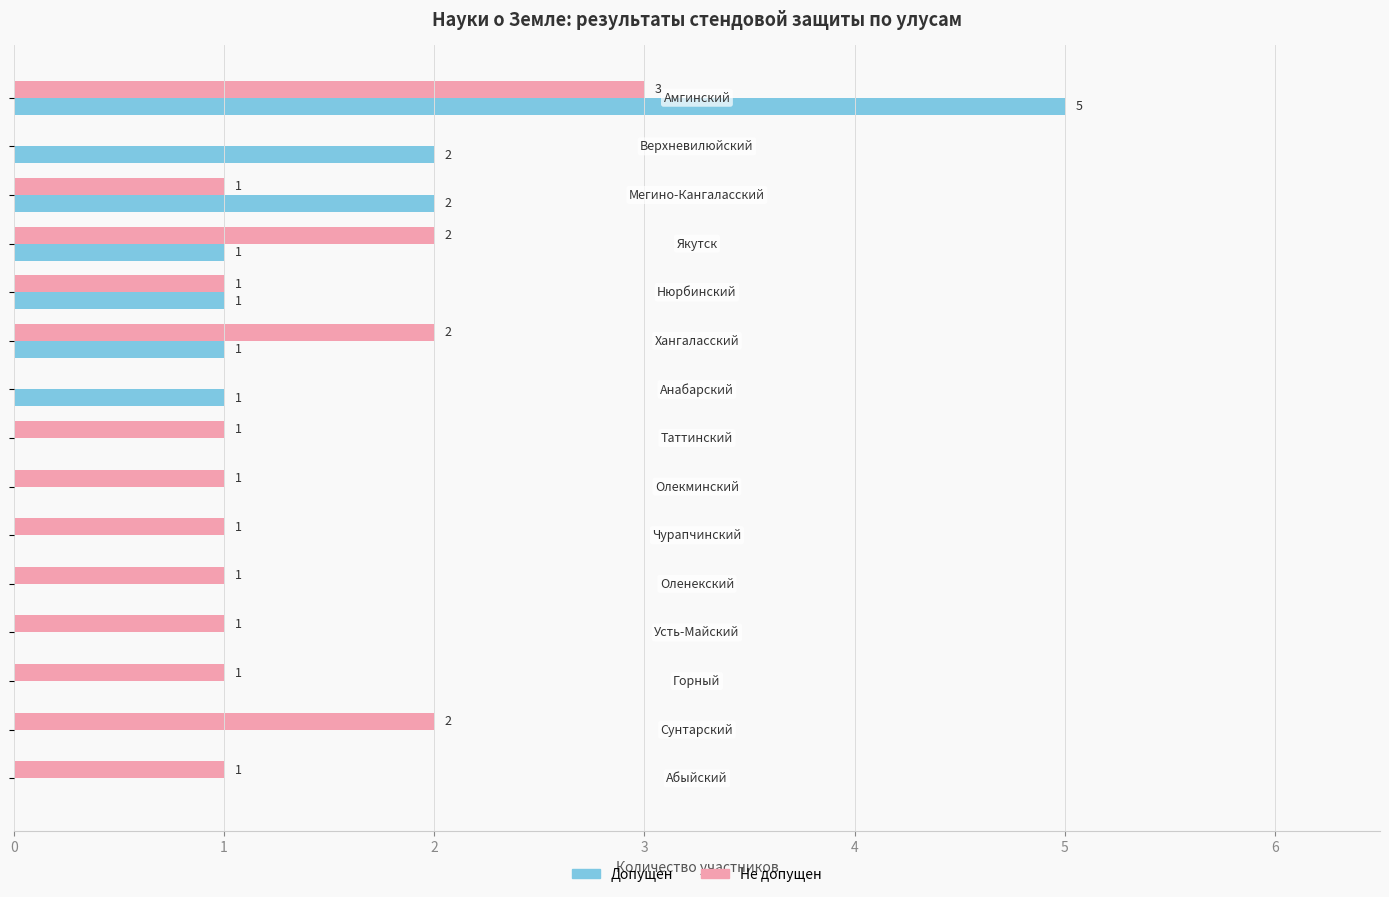

How many Допущен values are between 0 and 1?

12